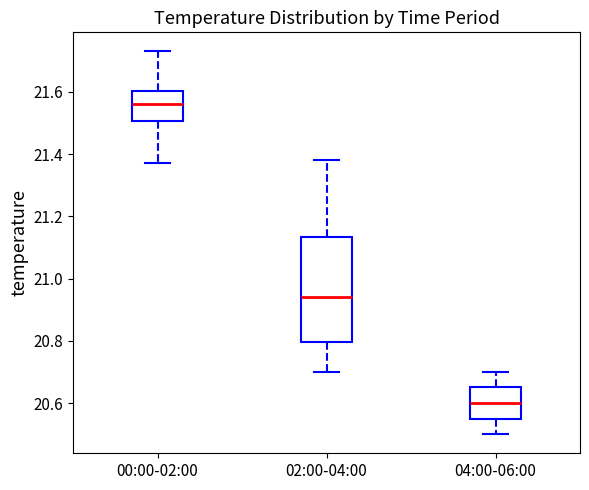

Reading left to right, read every box against the y-axis: the position of its median line, the range the box covers, and the ends of its whiskers. The values are not printed on the chart, so give them approximately, as read against the axis.

00:00-02:00: median 21.56, box 21.50 to 21.60, whiskers 21.38 to 21.74
02:00-04:00: median 20.94, box 20.80 to 21.14, whiskers 20.70 to 21.38
04:00-06:00: median 20.60, box 20.56 to 20.66, whiskers 20.50 to 20.70